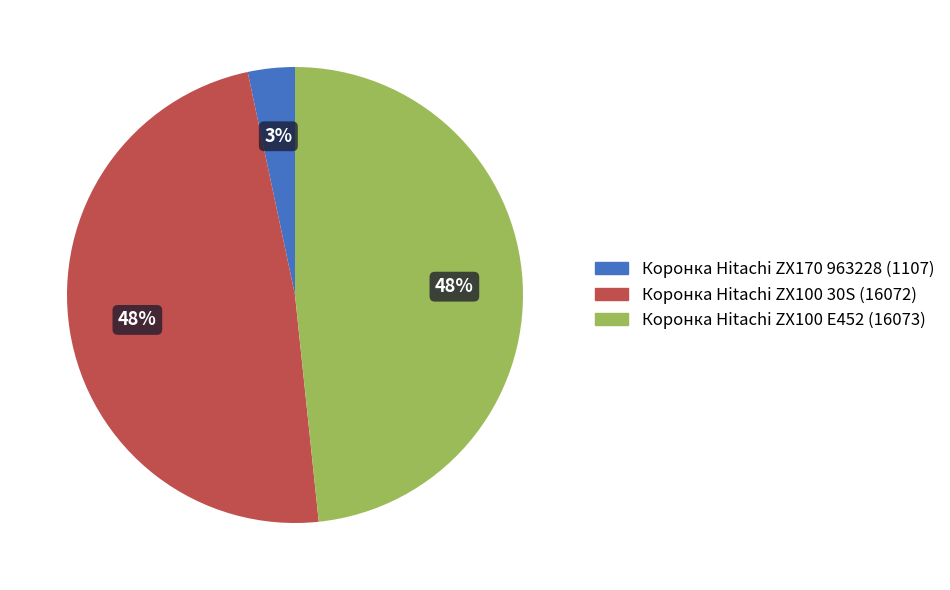

How many slices are in this pie chart?

3